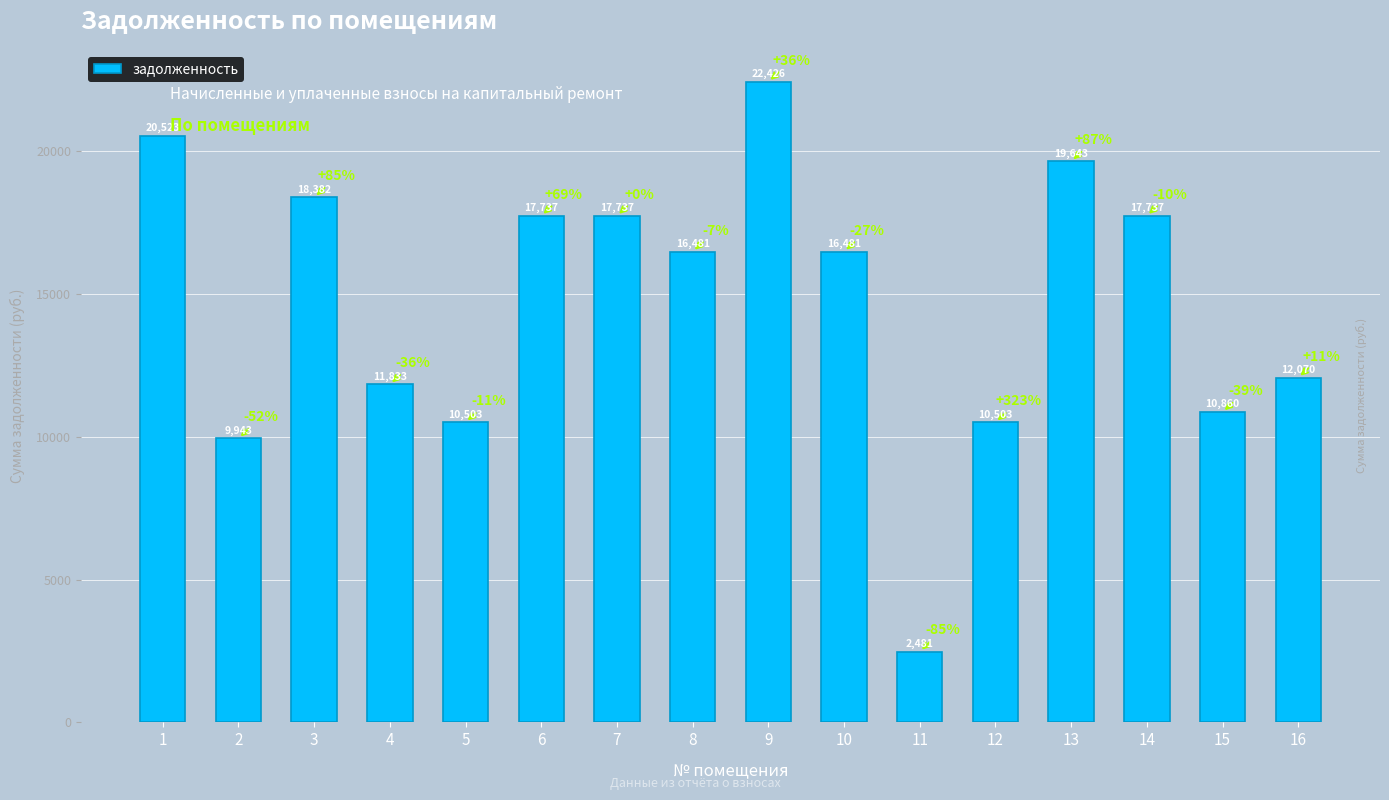

What is the difference between the maximum and second lowest values?

12483.0